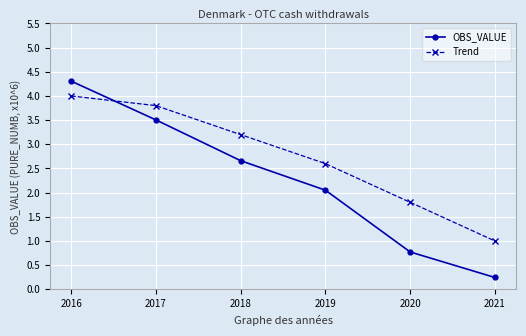

Reading left to right, transcribe all the data shown in this chart.

OBS_VALUE: 4.3	3.5	2.7	2.1	0.8	0.2
Trend: 4.0	3.8	3.2	2.6	1.8	1.0